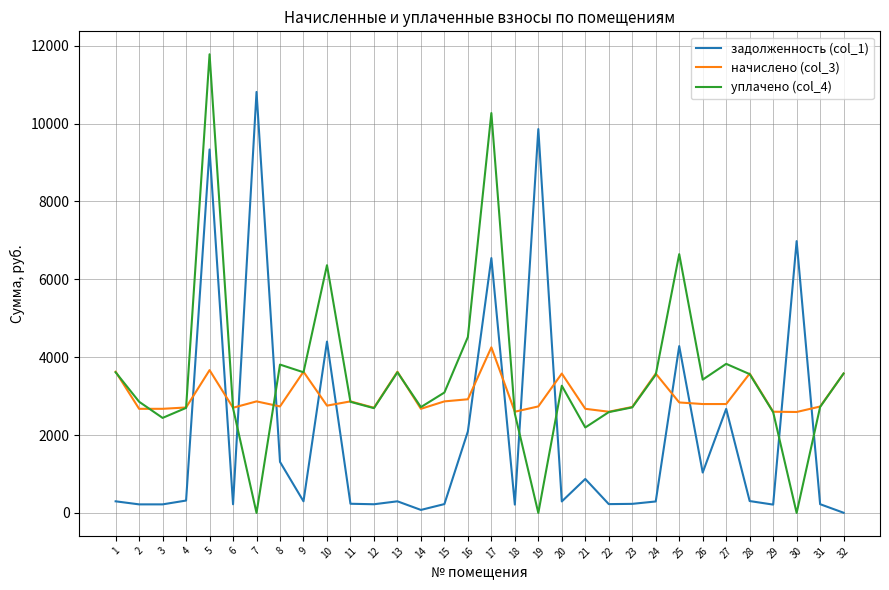

Does the chart have visible grid lines?

Yes